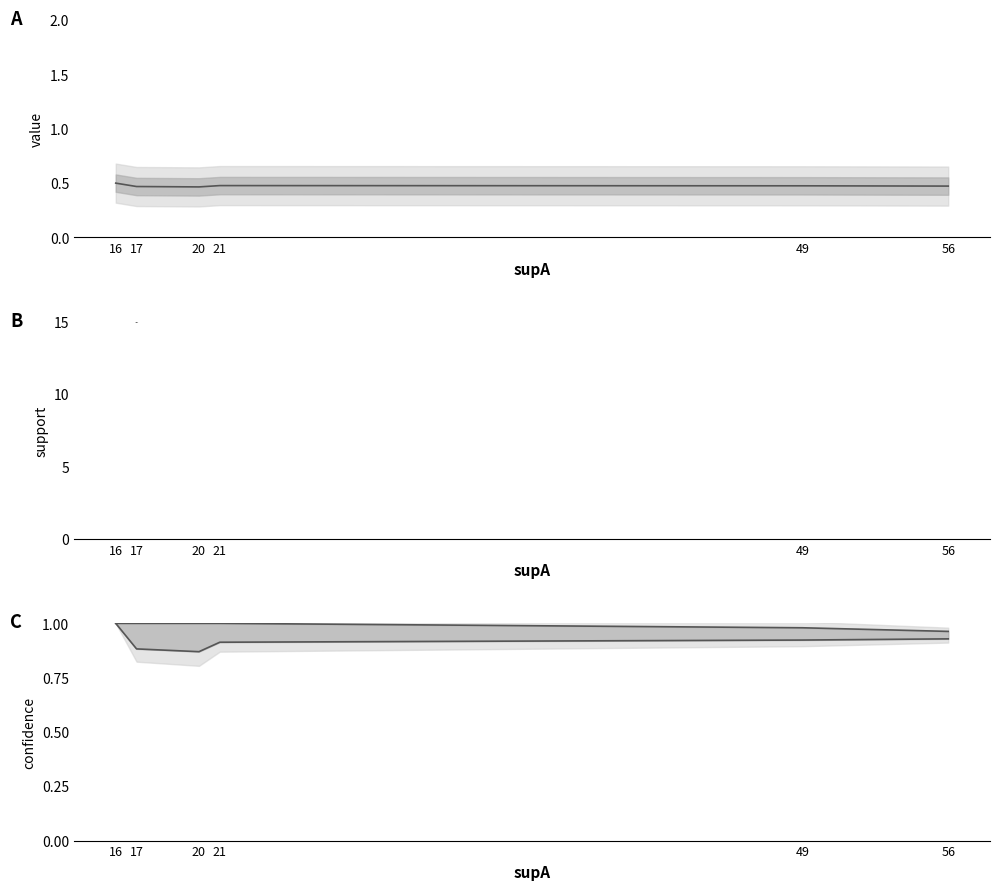

How many data points does each series have?

6